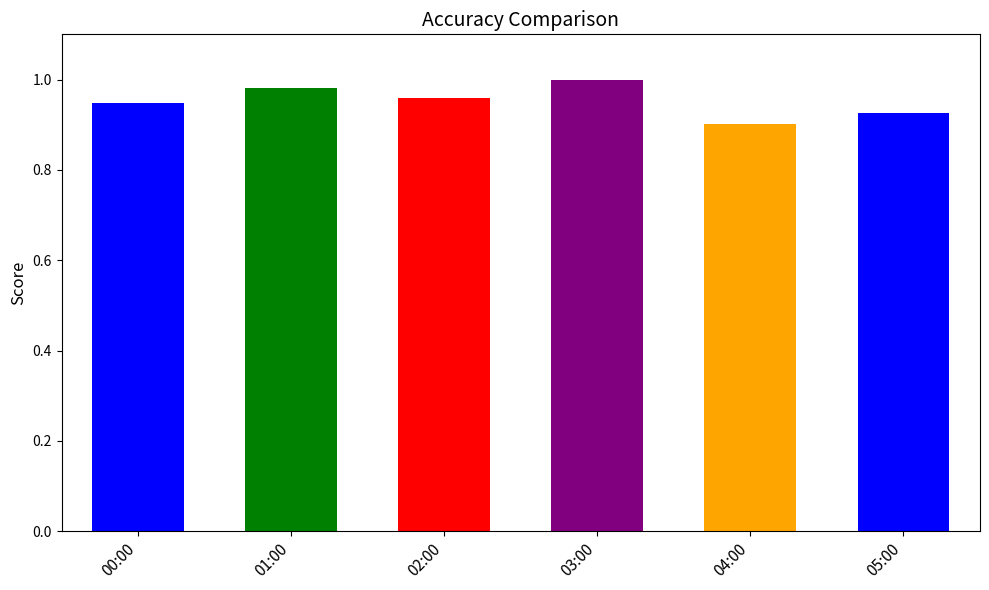

What is the change in value from 00:00 to 03:00?

+0.1